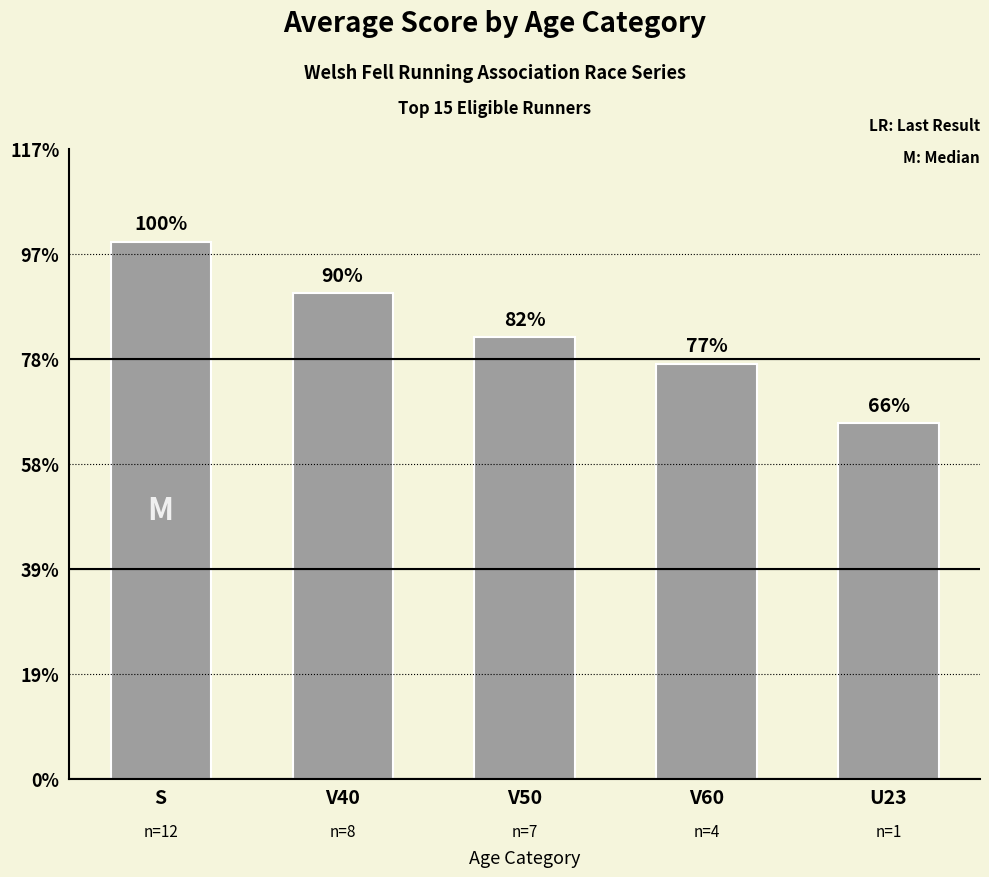

Reading right to left, extract all data points from this chart.

U23=338.2	V60=395.2	V50=420.3	V40=462.6	S=511.2